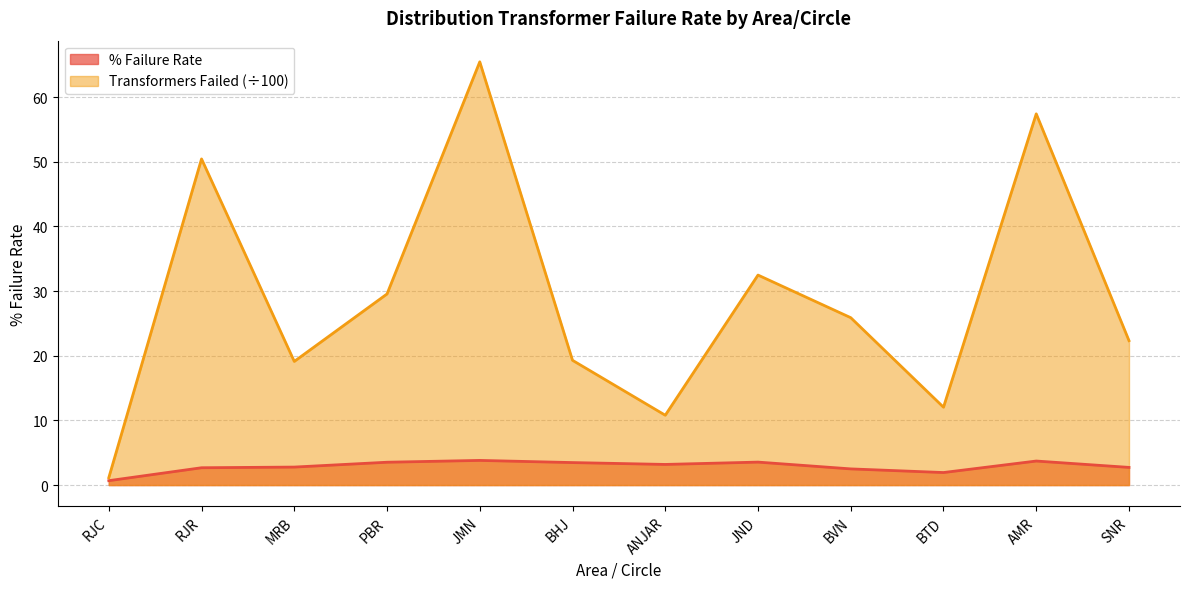

In Transformers Failed (D/100), how many points are higher than both neighbors (excluding endpoints)?

4